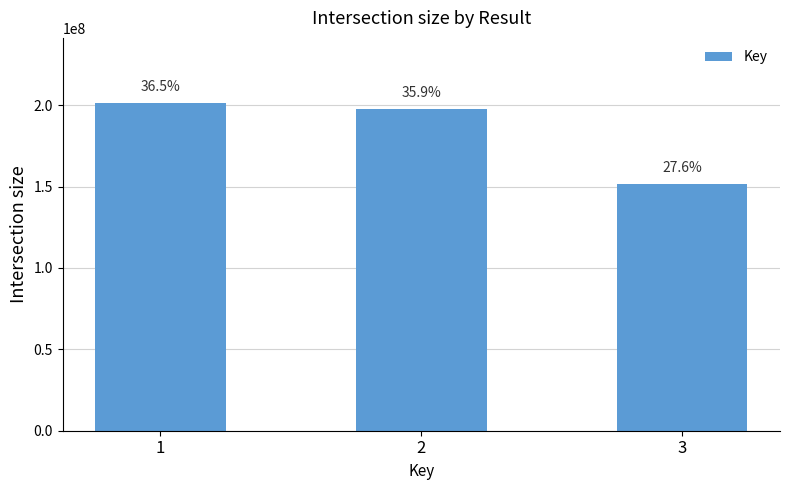

At which label is the value closest to 176480020?

2